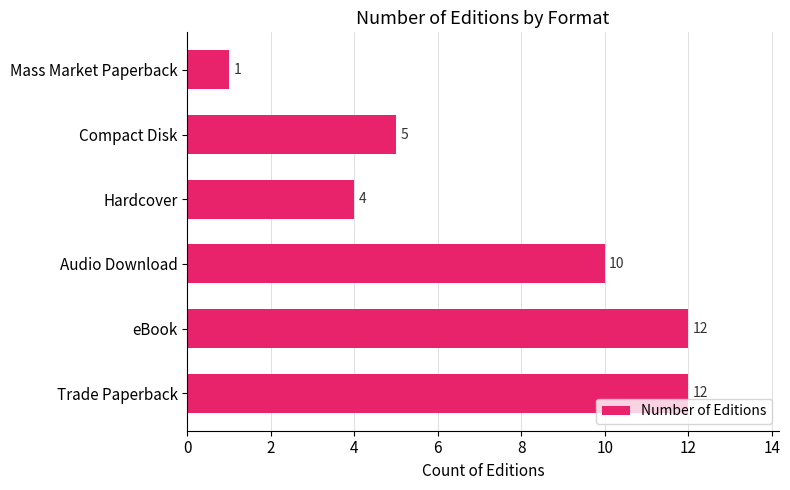

The value at Trade Paperback is 19. True or false?

False